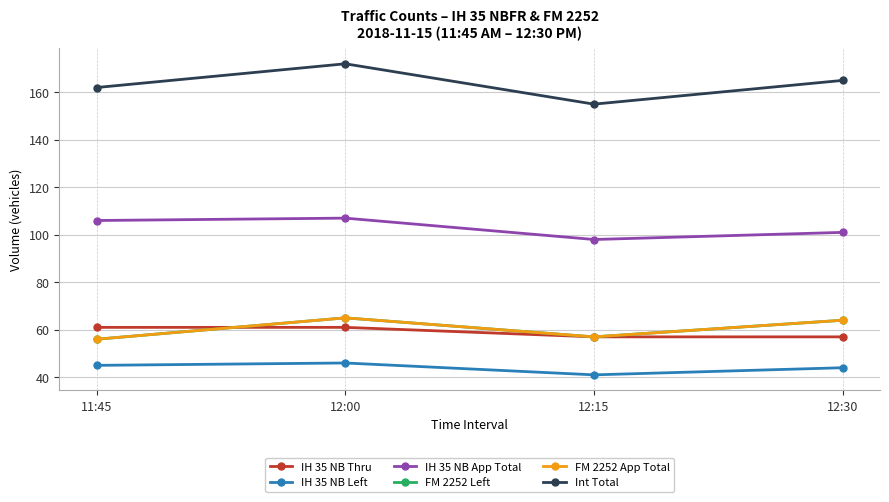

Reading left to right, transcribe all the data shown in this chart.

IH 35 NB Thru: 61	61	57	57
IH 35 NB Left: 45	46	41	44
IH 35 NB App Total: 106	107	98	101
FM 2252 Left: 56	65	57	64
FM 2252 App Total: 56	65	57	64
Int Total: 162	172	155	165